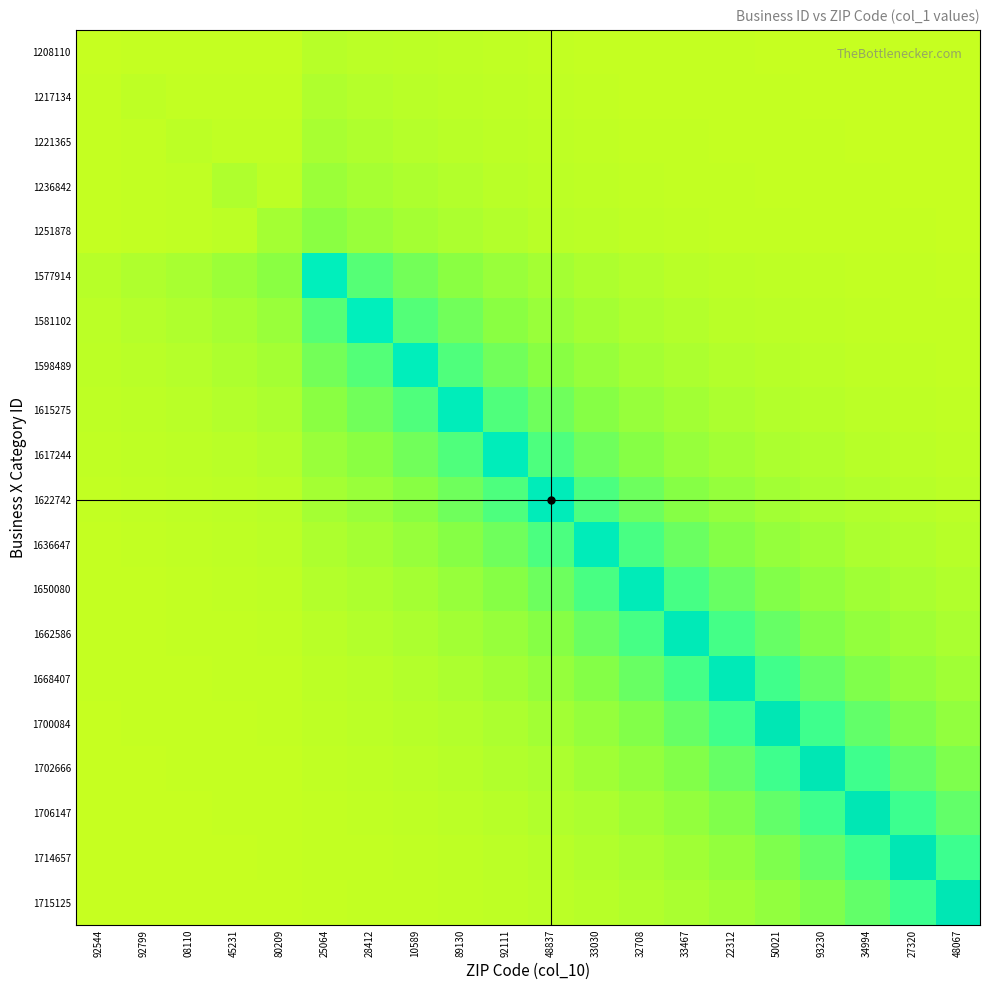

List the series in order of their peak value, highest first.

1715125, 1714657, 1706147, 1702666, 1700084, 1668407, 1662586, 1650080, 1636647, 1622742, 1617244, 1615275, 1598489, 1581102, 1577914, 1251878, 1236842, 1221365, 1217134, 1208110